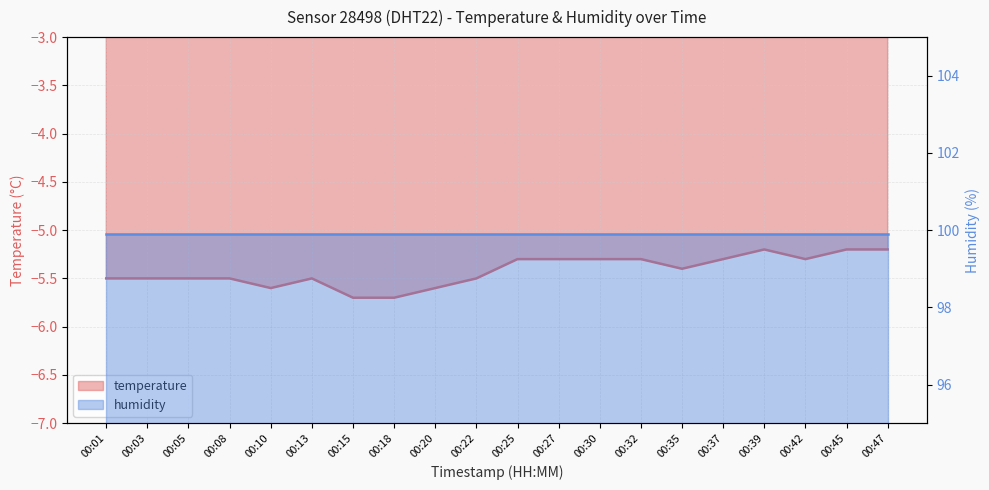

What is the sum of the values at 00:30 and 00:47?

-10.5